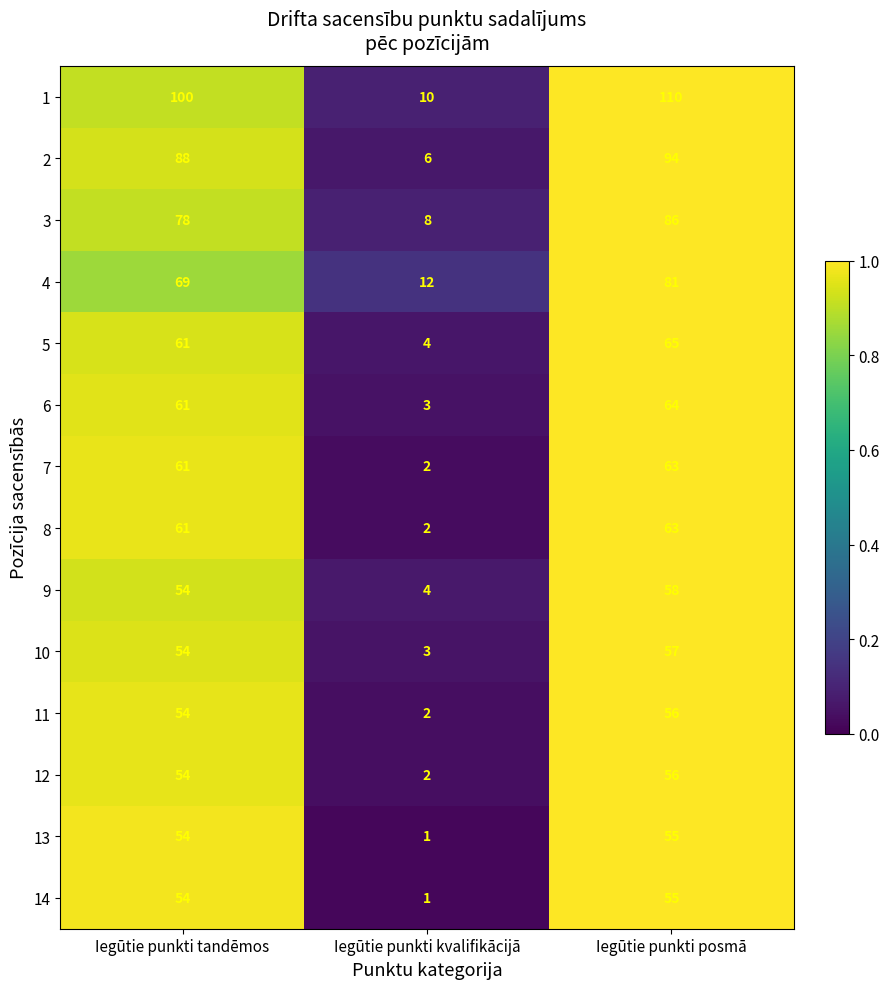

How many categories are shown in the chart?

3